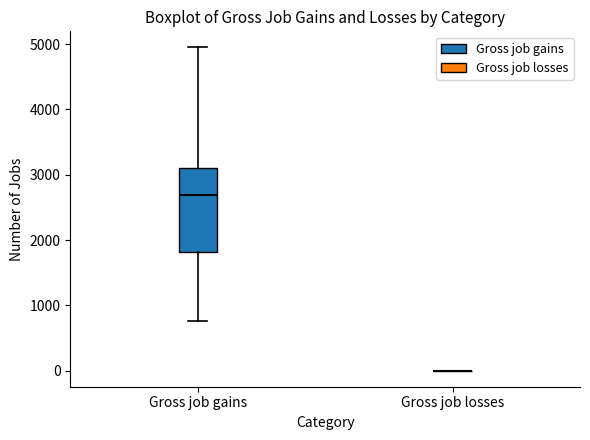

Reading left to right, read every box against the y-axis: the position of its median line, the range the box covers, and the ends of its whiskers. The values are not printed on the chart, so give them approximately, as read against the axis.

Gross job gains: median 2700, box 1800 to 3100, whiskers 800 to 5000
Gross job losses: box collapsed to a line at 0, whiskers 0 to 0